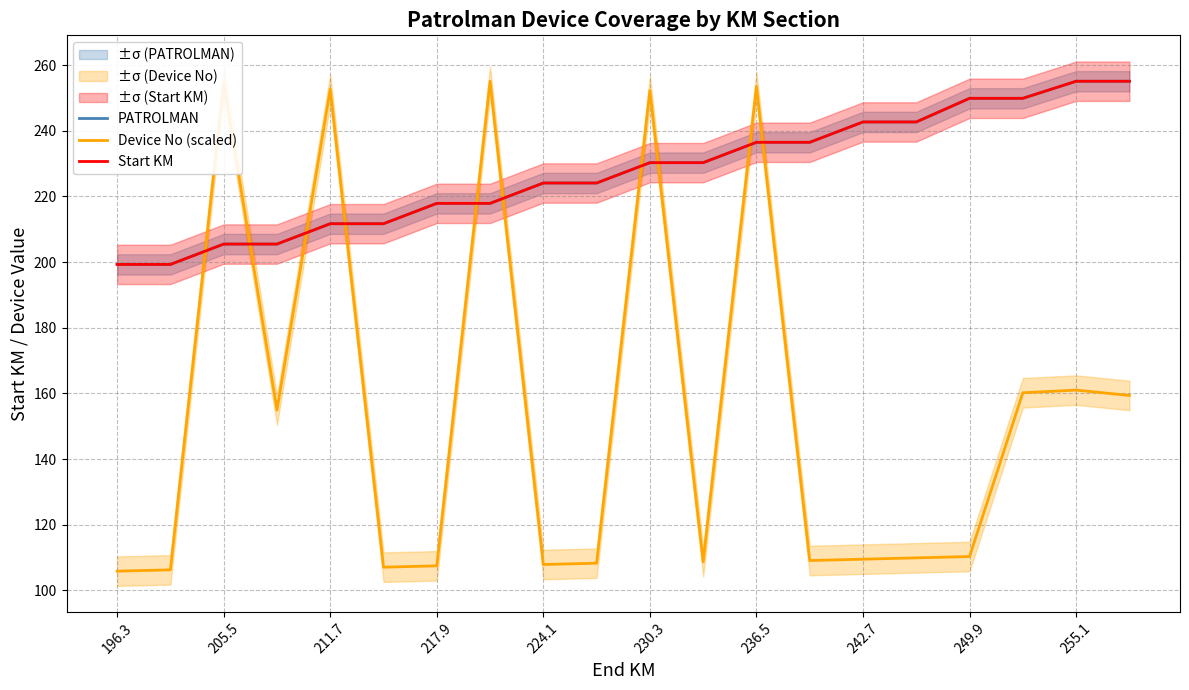

Count the number of categories in the chart.

20